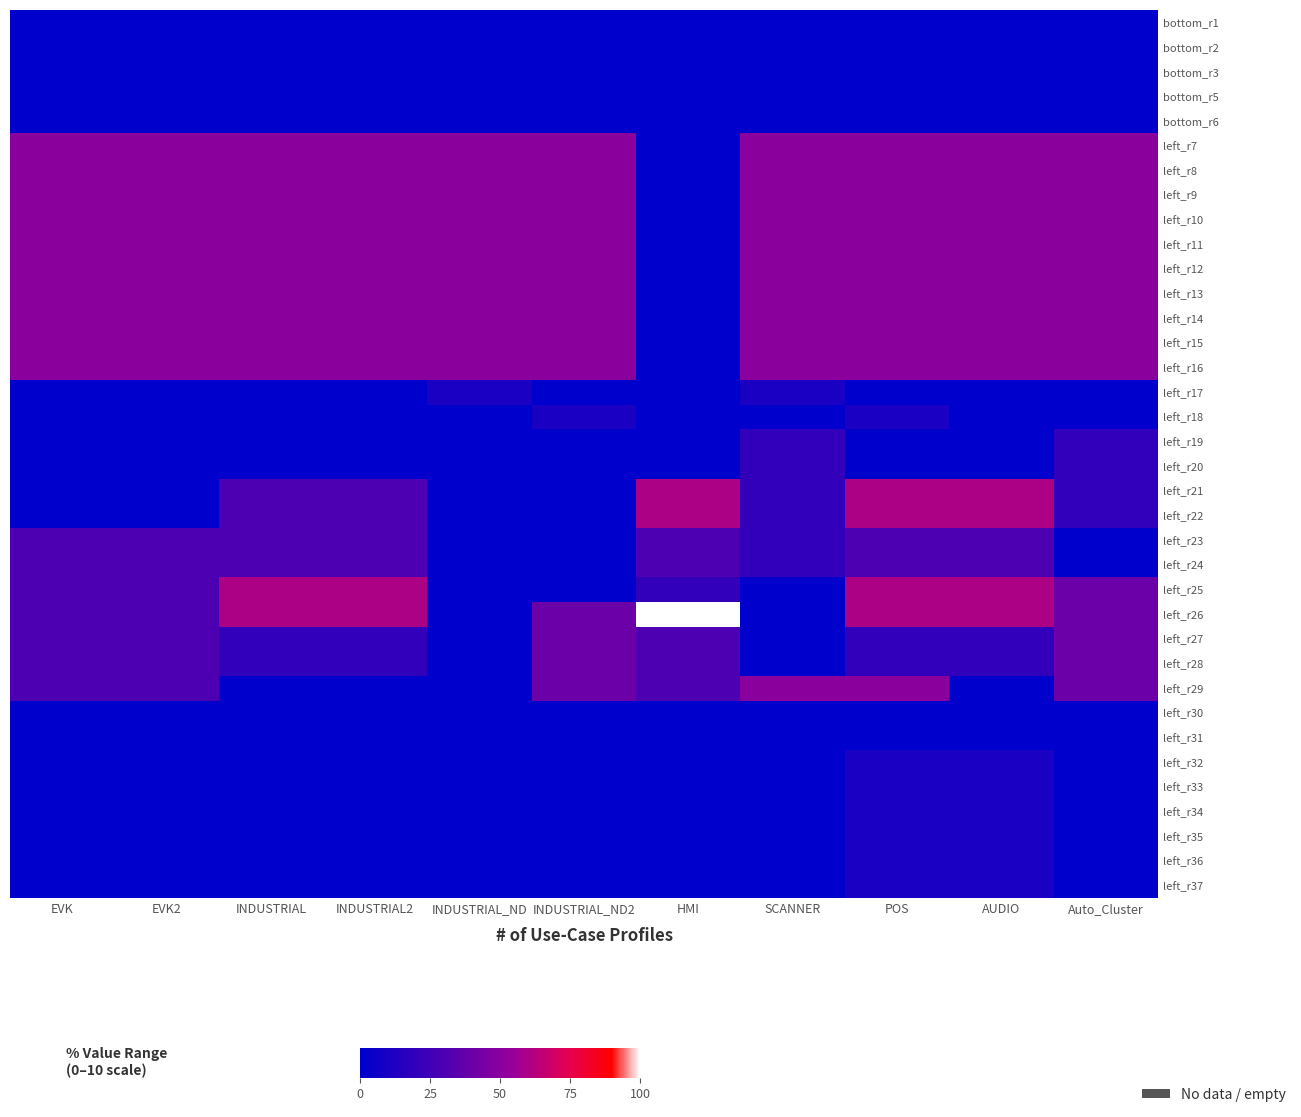

How many data points does each series have?

11